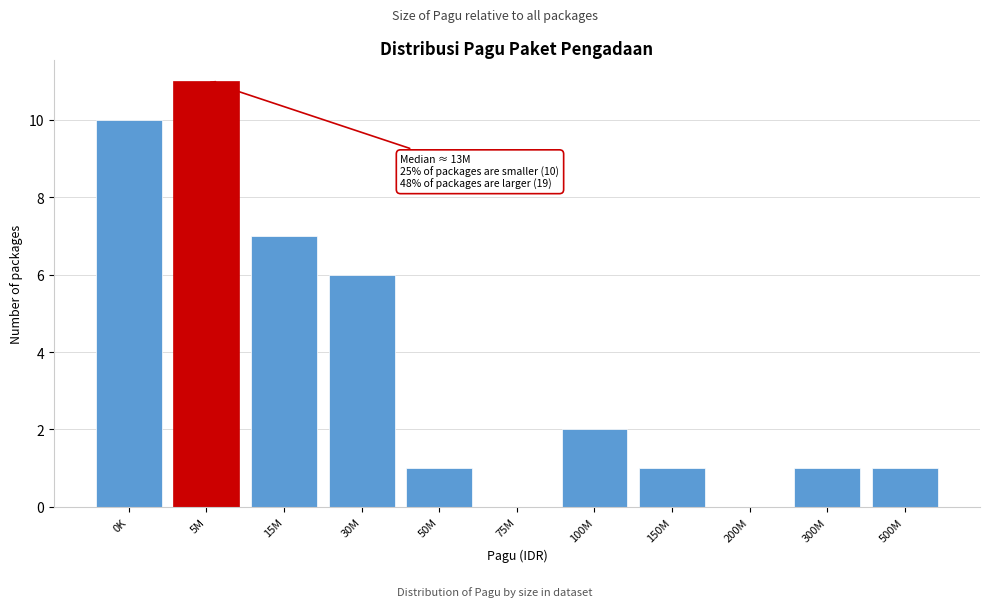

Reading right to left, list all the values displayed in this chart.

500M=1	300M=1	200M=0	150M=1	100M=2	75M=0	50M=1	30M=6	15M=7	5M=11	0K=10